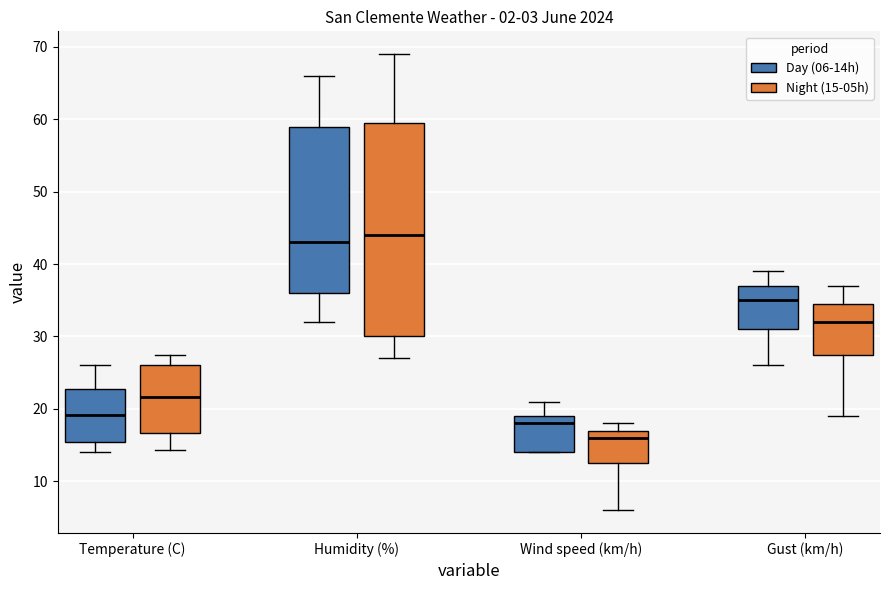

Where is the upper edge of the box for Temperature (C) (Night (15-05h)) on the y-axis? The values are not printed on the chart, so give them approximately, as read against the axis.

26